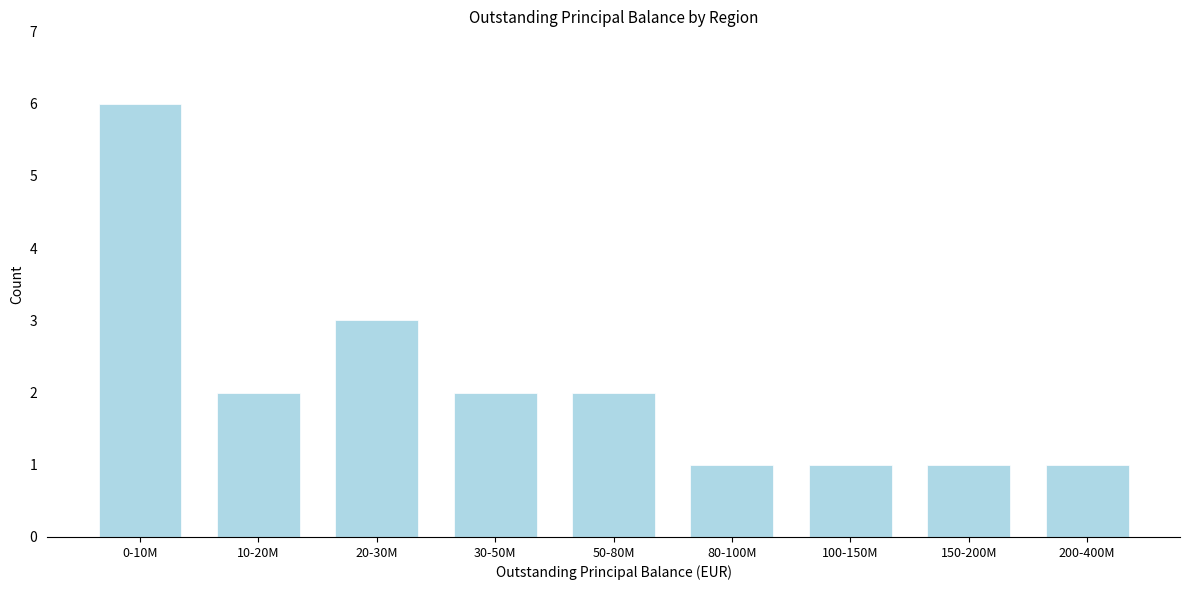

Reading left to right, list all the values displayed in this chart.

0-10M=6	10-20M=2	20-30M=3	30-50M=2	50-80M=2	80-100M=1	100-150M=1	150-200M=1	200-400M=1